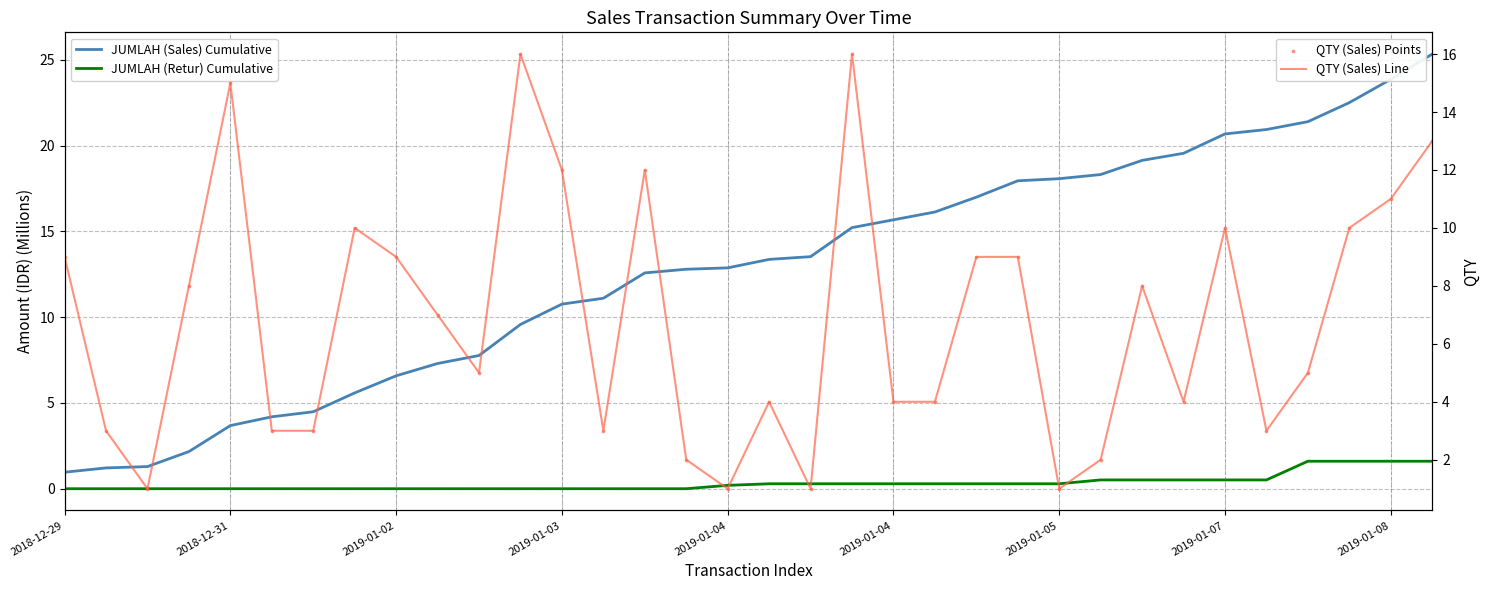

Is the value of JUMLAH (Sales) Cumulative at 23 greater than the value of QTY (Sales) Line at 9?

Yes